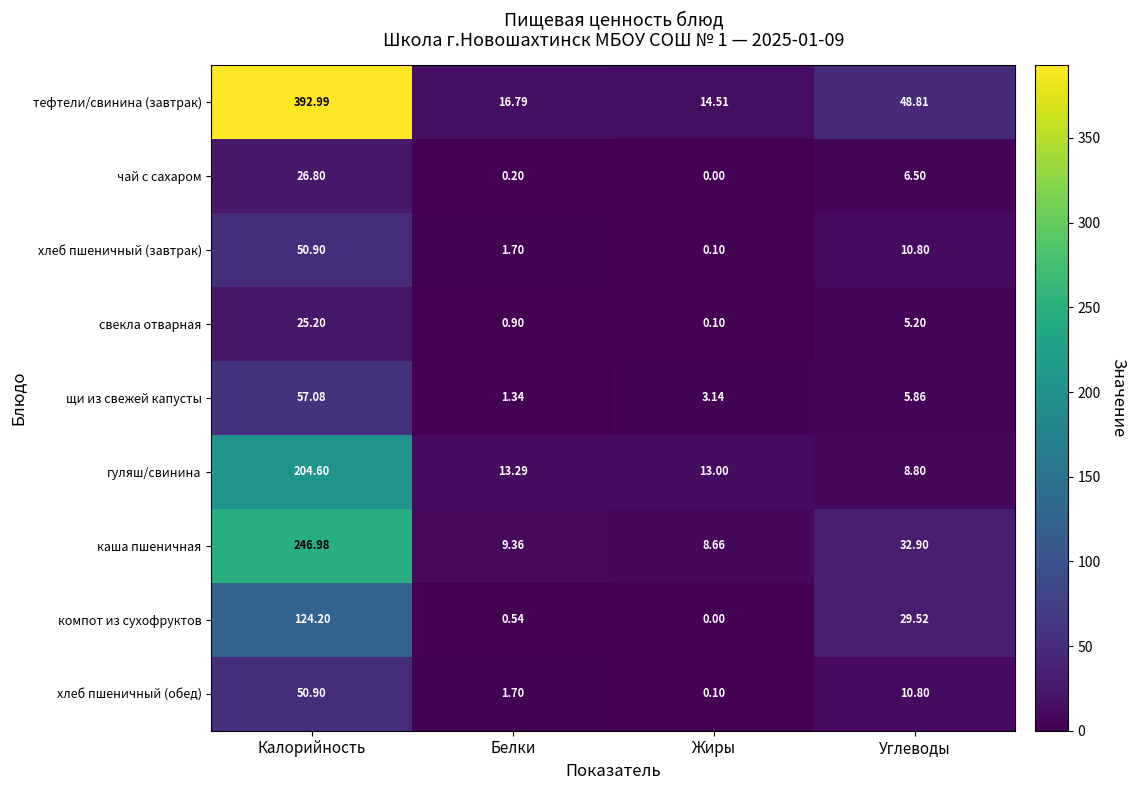

Where does the хлеб пшеничный (обед) series first go above 10?

Калорийность